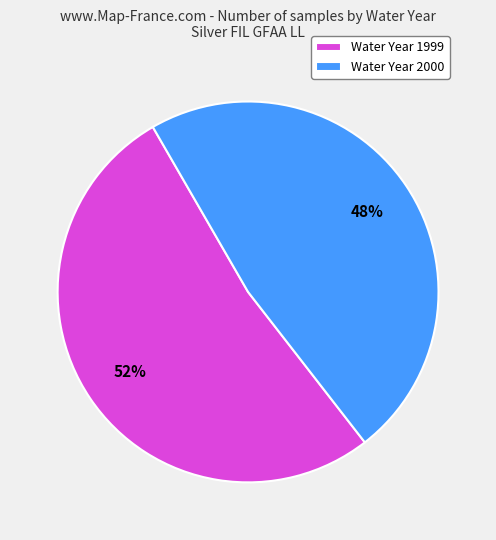

Is the sum of Water Year 2000 and Water Year 1999 greater than half?

Yes